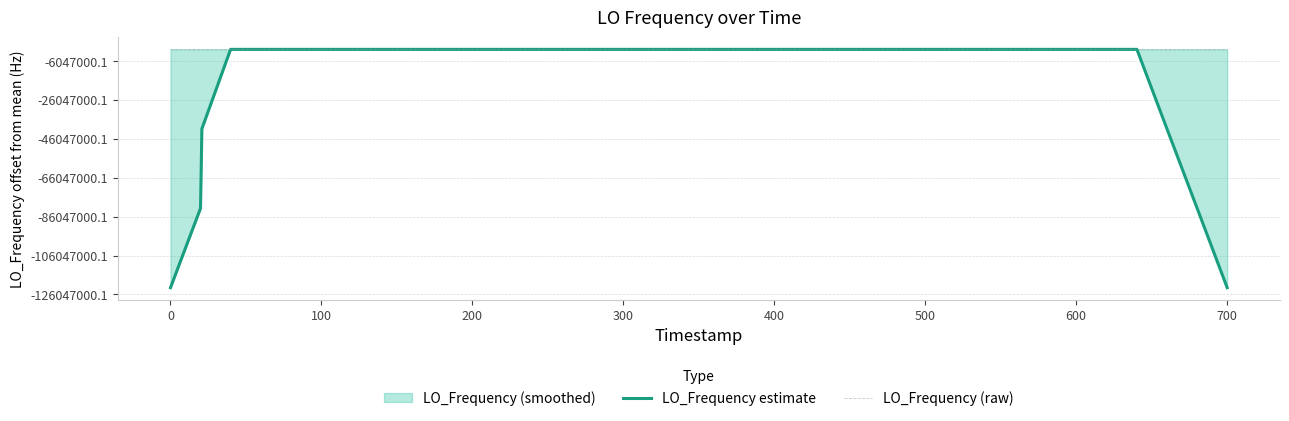

True or false: LO_Frequency (raw) has a value of 286046996.6 at 400.

True